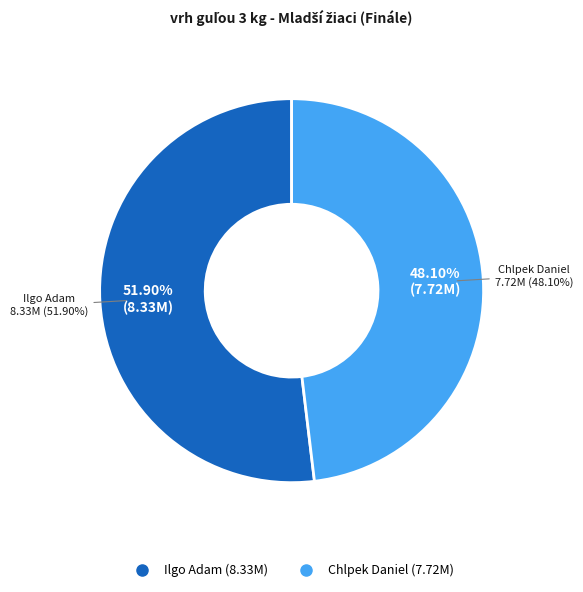

To the nearest percent, what is the average slice percentage?

50%